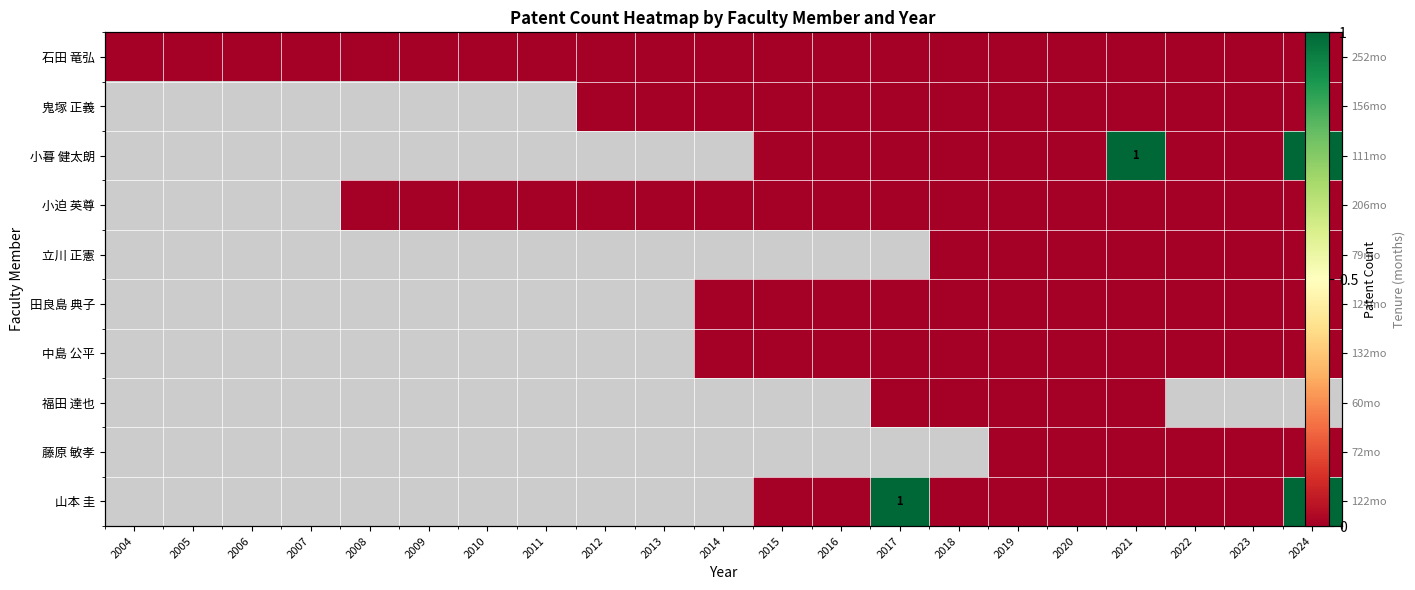

Rank the categories by 石田 竜弘 value from highest to lowest.

2004, 2005, 2006, 2007, 2008, 2009, 2010, 2011, 2012, 2013, 2014, 2015, 2016, 2017, 2018, 2019, 2020, 2021, 2022, 2023, 2024